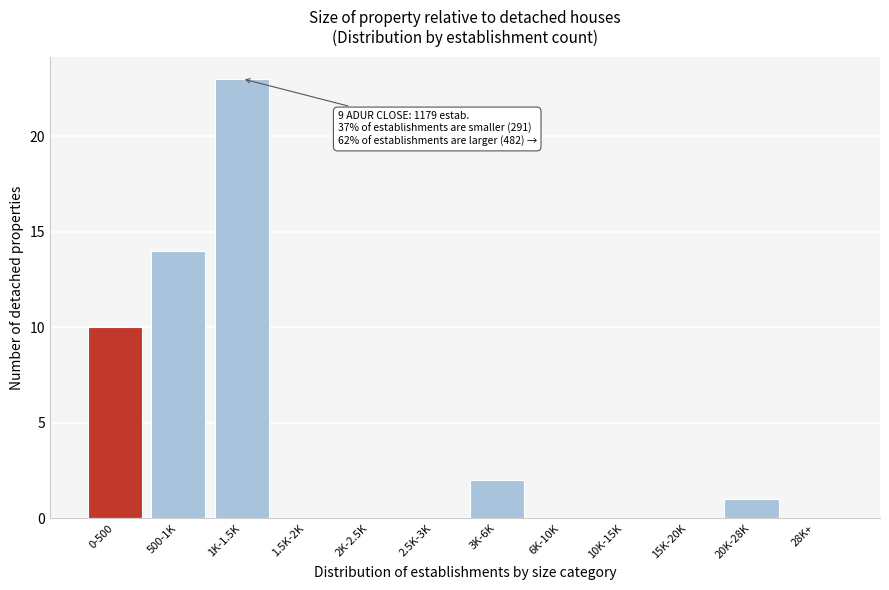

Reading left to right, transcribe all the data shown in this chart.

0-500=10	500-1K=14	1K-1.5K=23	1.5K-2K=0	2K-2.5K=0	2.5K-3K=0	3K-6K=2	6K-10K=0	10K-15K=0	15K-20K=0	20K-28K=1	28K+=0